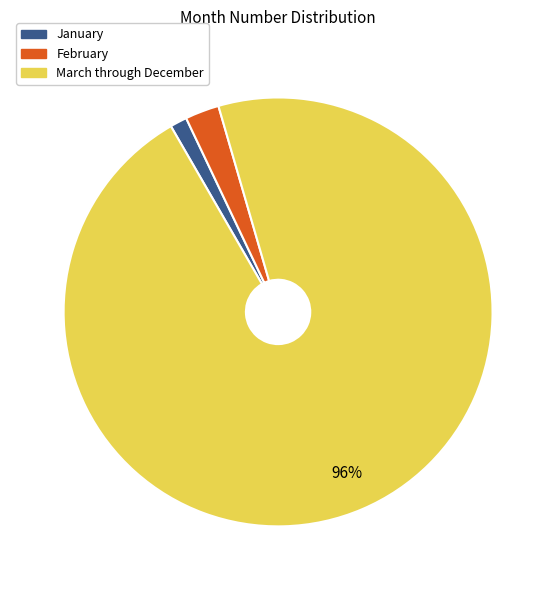

Which category has the smallest portion of the pie?

January